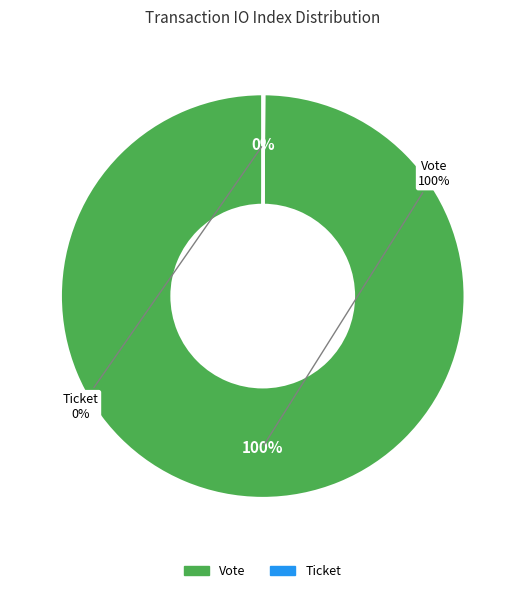

Do Ticket and Vote together represent more than half of the pie?

Yes